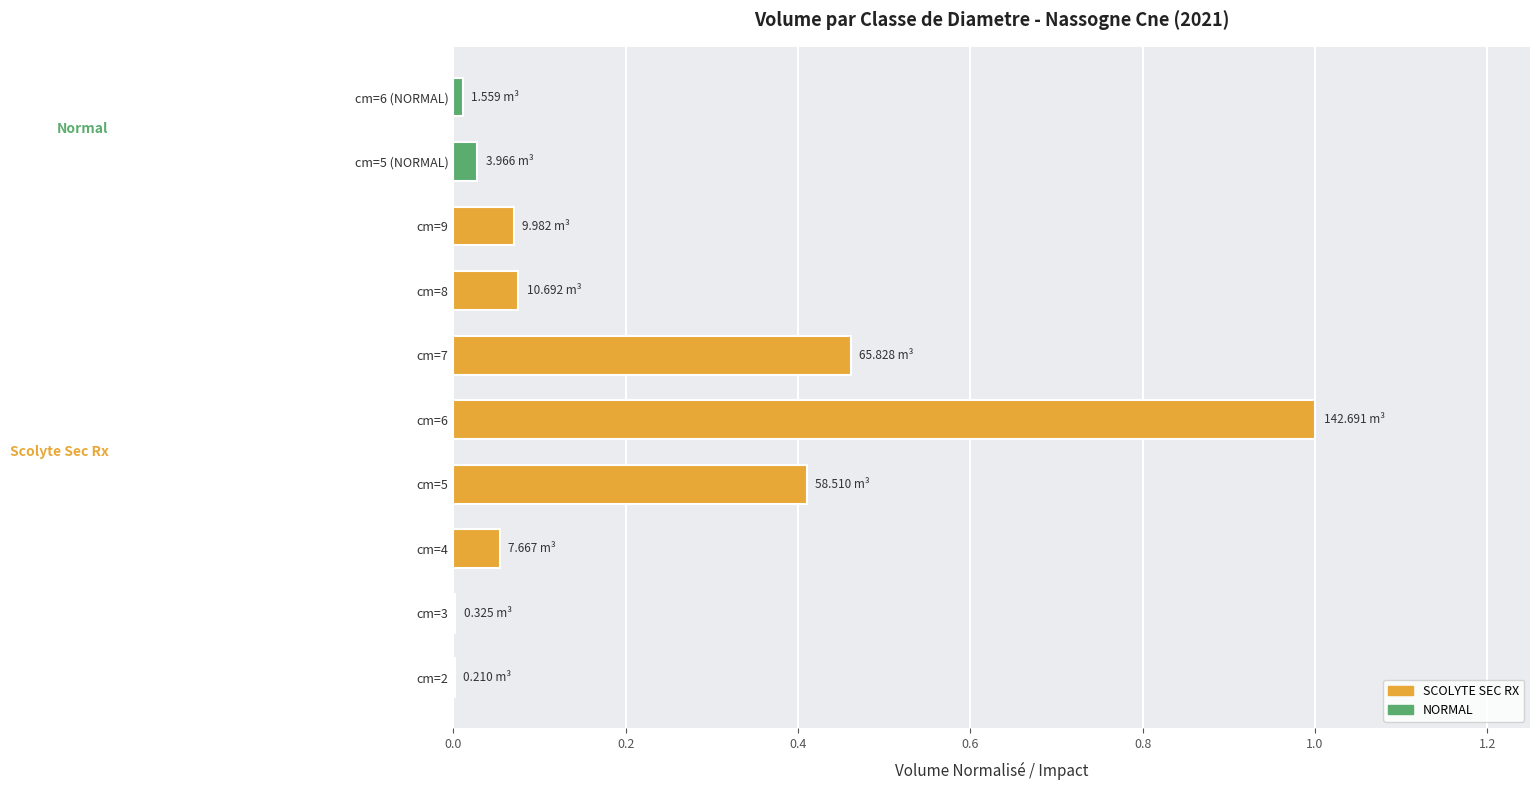

What is the sum of all values?

2.1